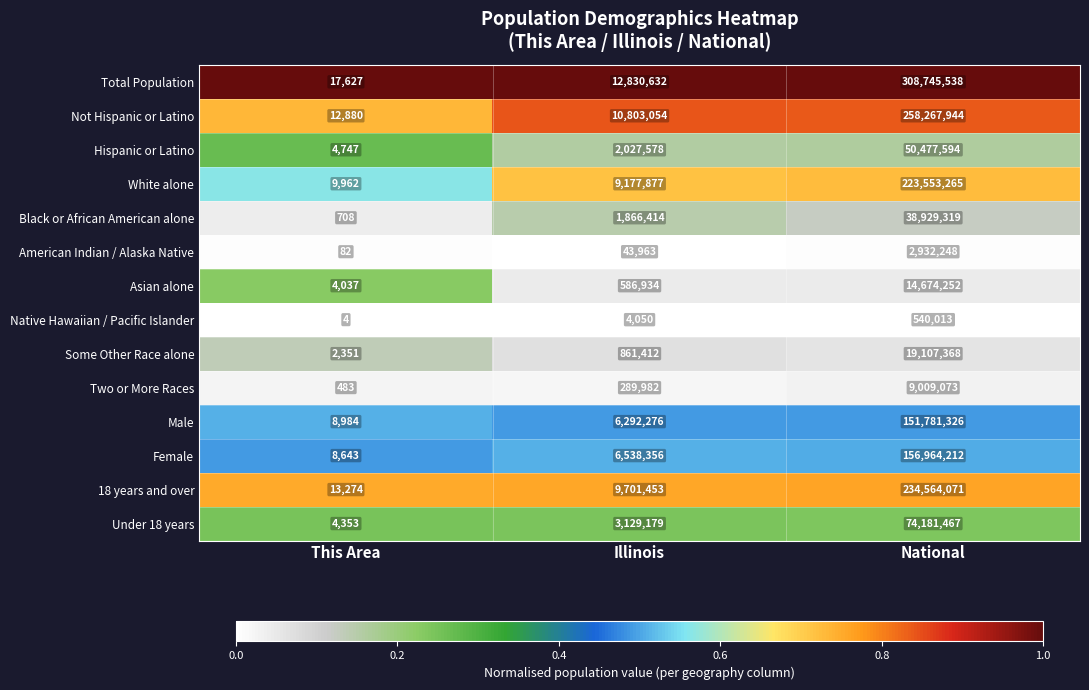

Which series has the largest range (max minus min)?

Total Population